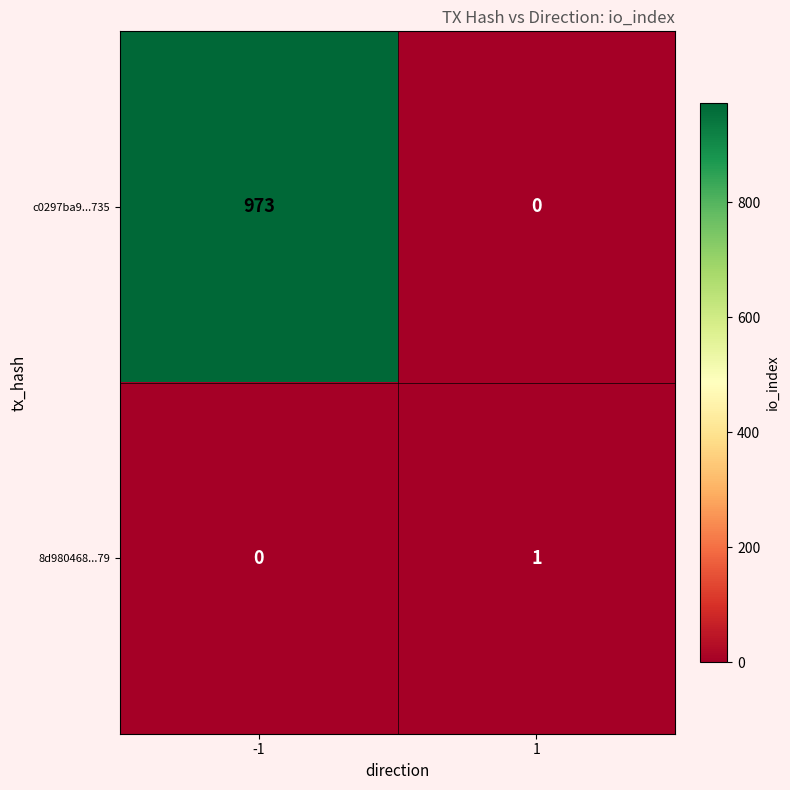

What is the sum of all c0297ba9...735 values?

973